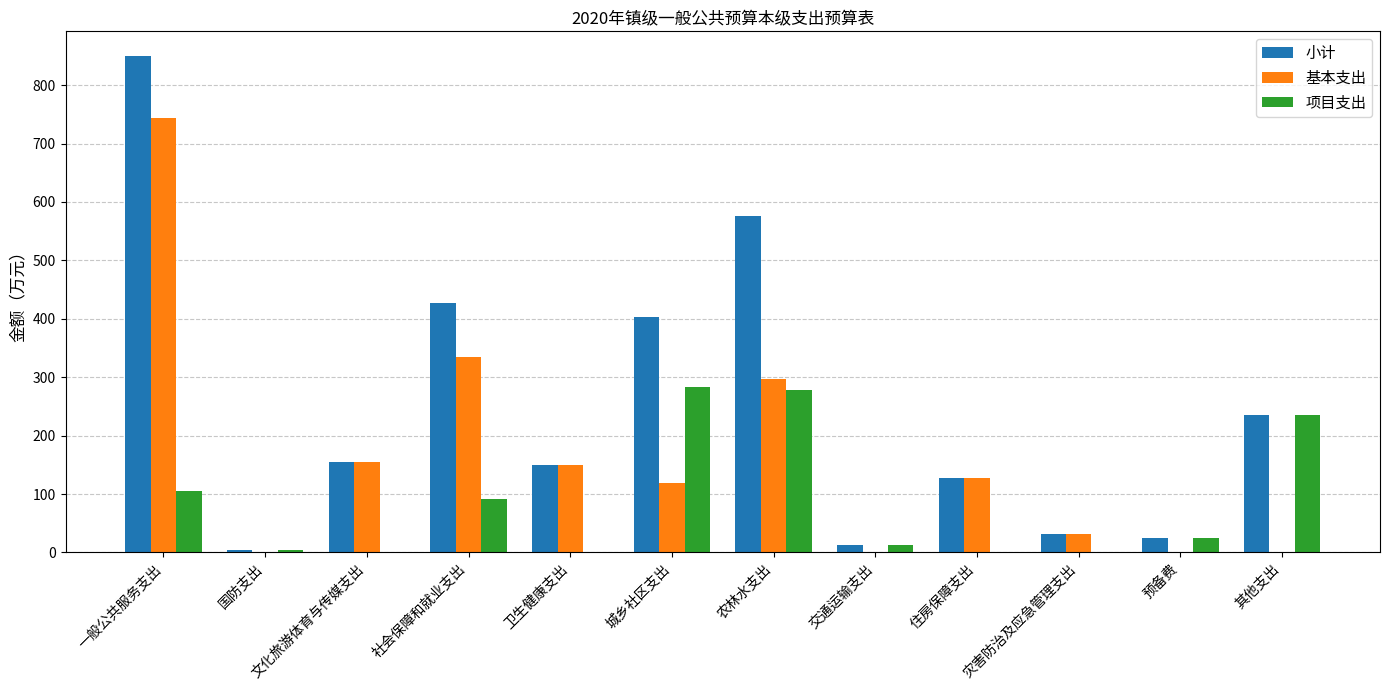

Reading left to right, transcribe all the data shown in this chart.

小计: 849.7	5.0	154.7	426.8	150.5	403.6	575.7	12.1	126.6	32.3	25.0	235.8
基本支出: 744.6	0.0	154.7	334.8	150.5	119.7	297.0	0.0	126.6	32.3	0.0	0.0
项目支出: 105.1	5.0	0.0	92.0	0.0	283.9	278.8	12.1	0.0	0.0	25.0	235.8